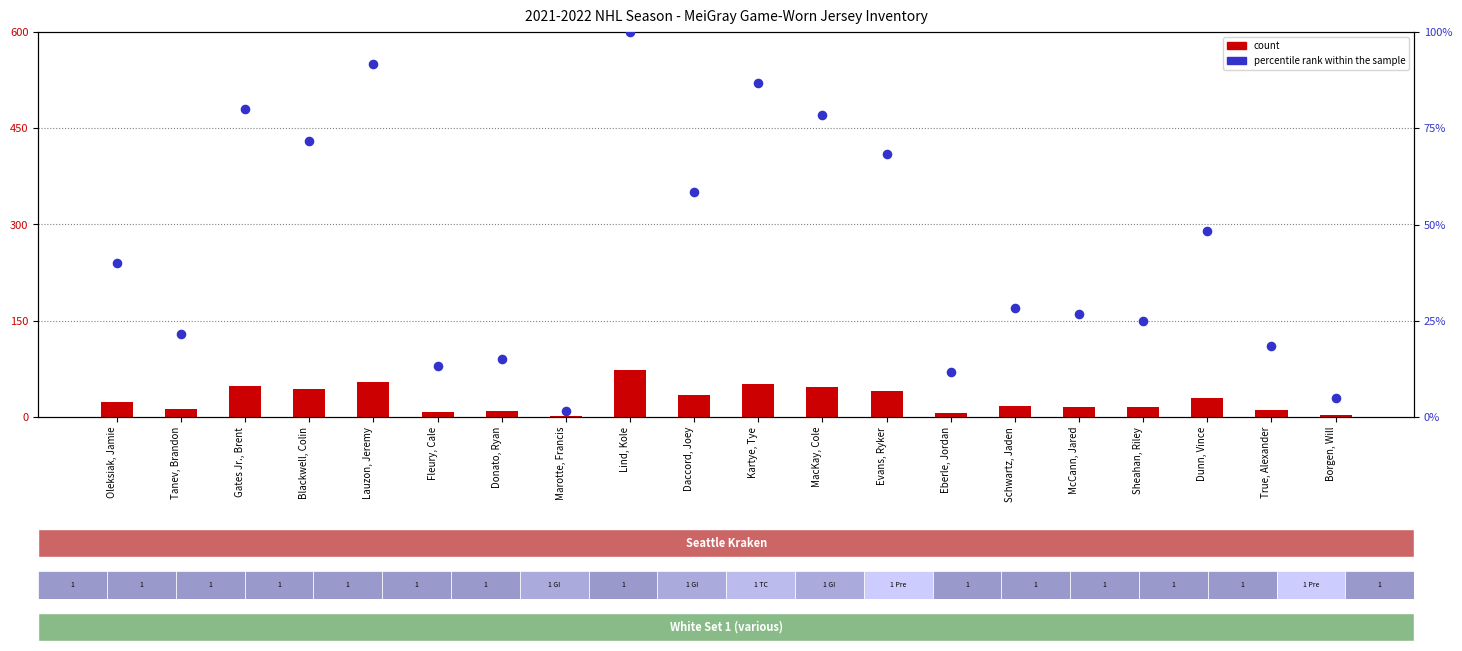

Which series contains the highest Y value?

percentile rank within the sample